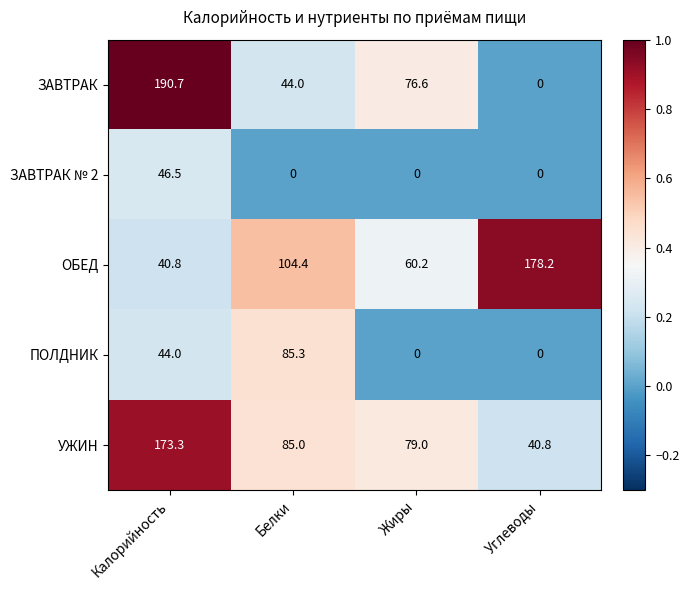

Between Калорийность and Жиры, which series saw the biggest shift?

ЗАВТРАК